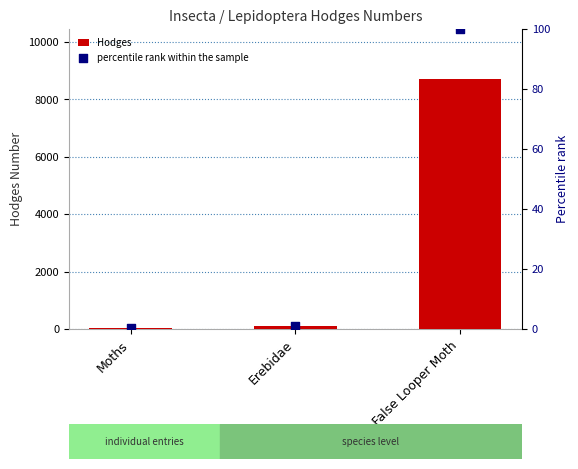

What is the total value across all series at Pine False Looper Moth?

8803.0